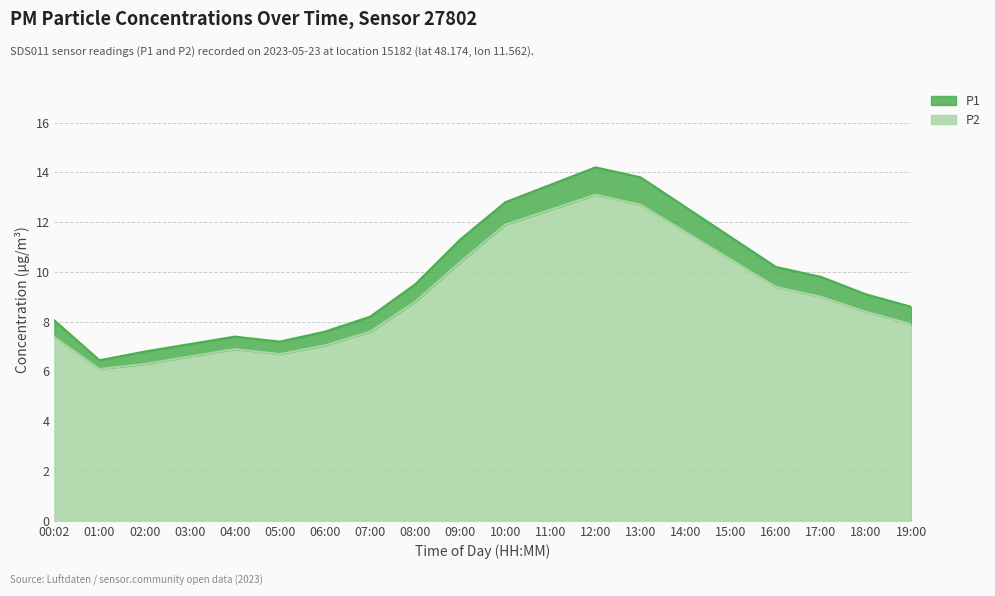

What is the difference between the second highest and minimum values in the P2 series?

6.6